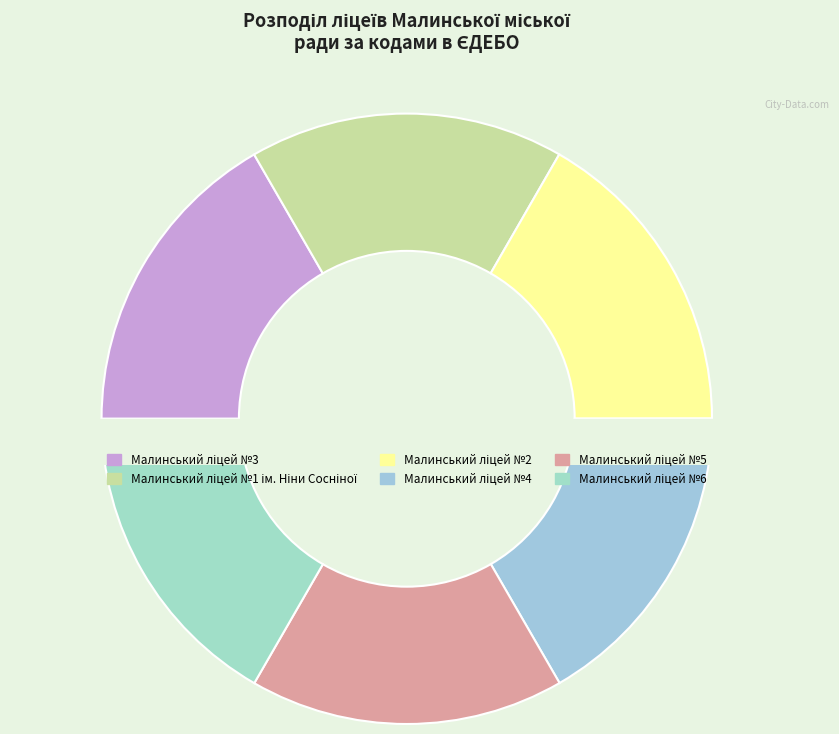

How many segments does this pie chart have?

6